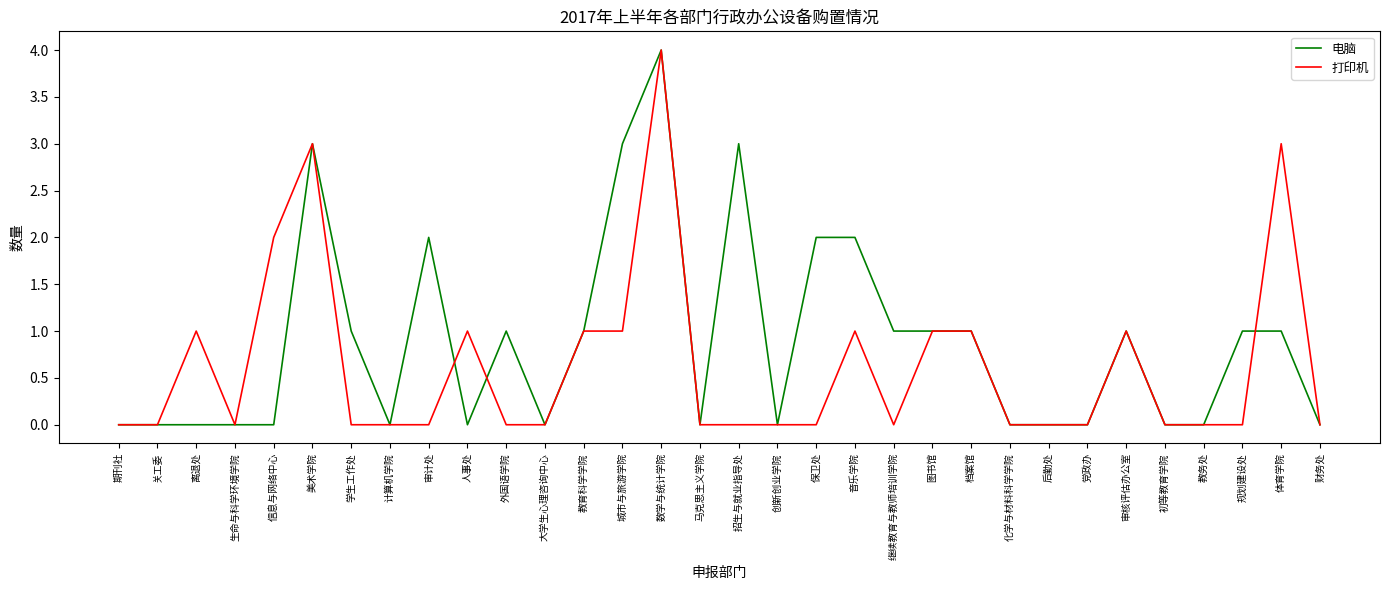

Reading left to right, extract all data points from this chart.

电脑: 0	0	0	0	0	3	1	0	2	0	1	0	1	3	4	0	3	0	2	2	1	1	1	0	0	0	1	0	0	1	1	0
打印机: 0	0	1	0	2	3	0	0	0	1	0	0	1	1	4	0	0	0	0	1	0	1	1	0	0	0	1	0	0	0	3	0